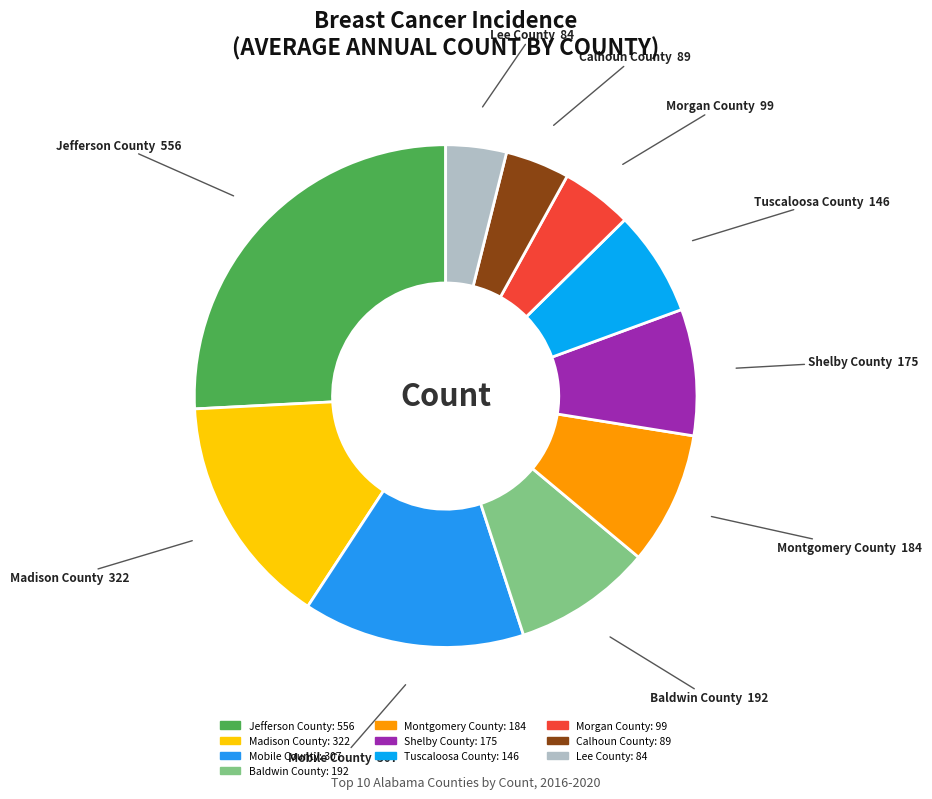

Does Lee County represent more than half of the total?

No